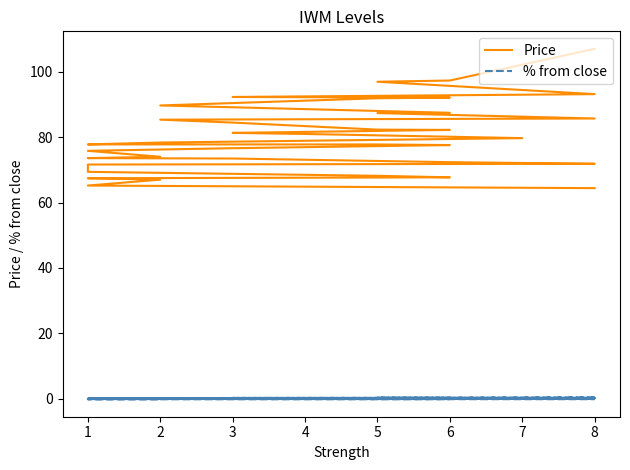

What are all the series names shown in the legend?

Price, % from close